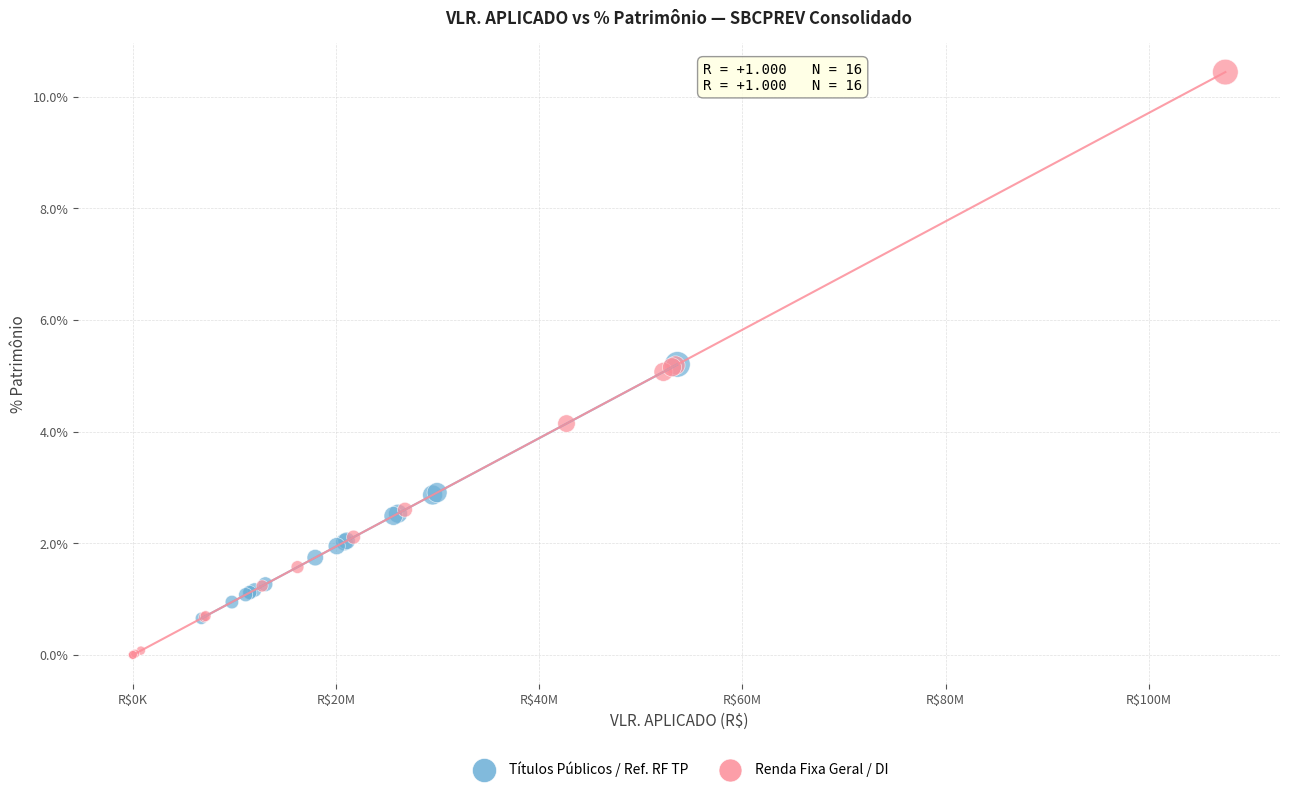

Which series contains the lowest Y value?

Renda Fixa Geral / DI